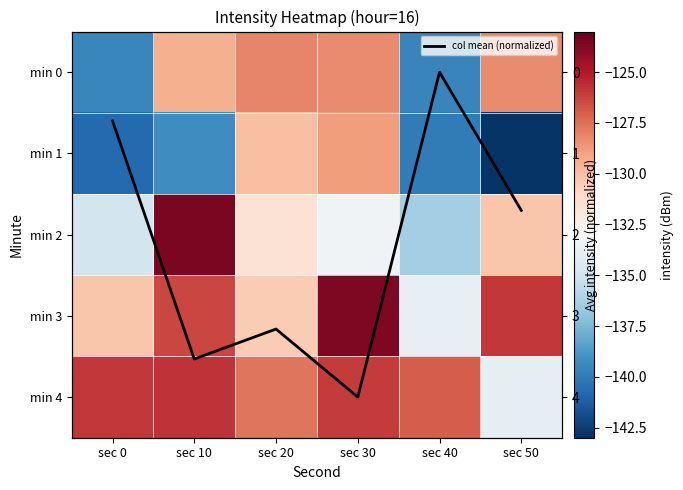

List the labels in order of min 1 value, largest first.

sec 30, sec 20, sec 10, sec 40, sec 0, sec 50